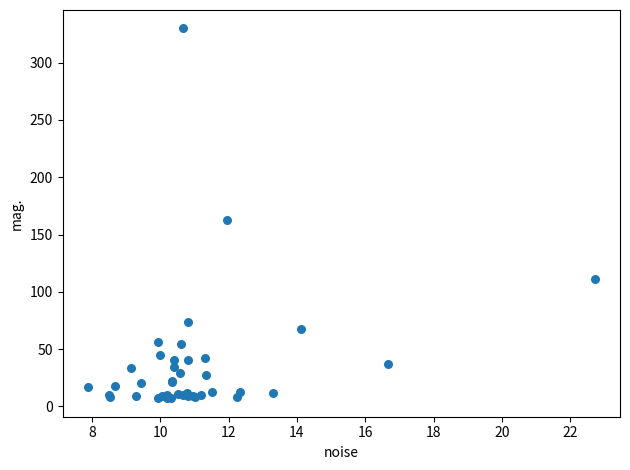

What Y value in the scatter plot is closest to 168?

163.0